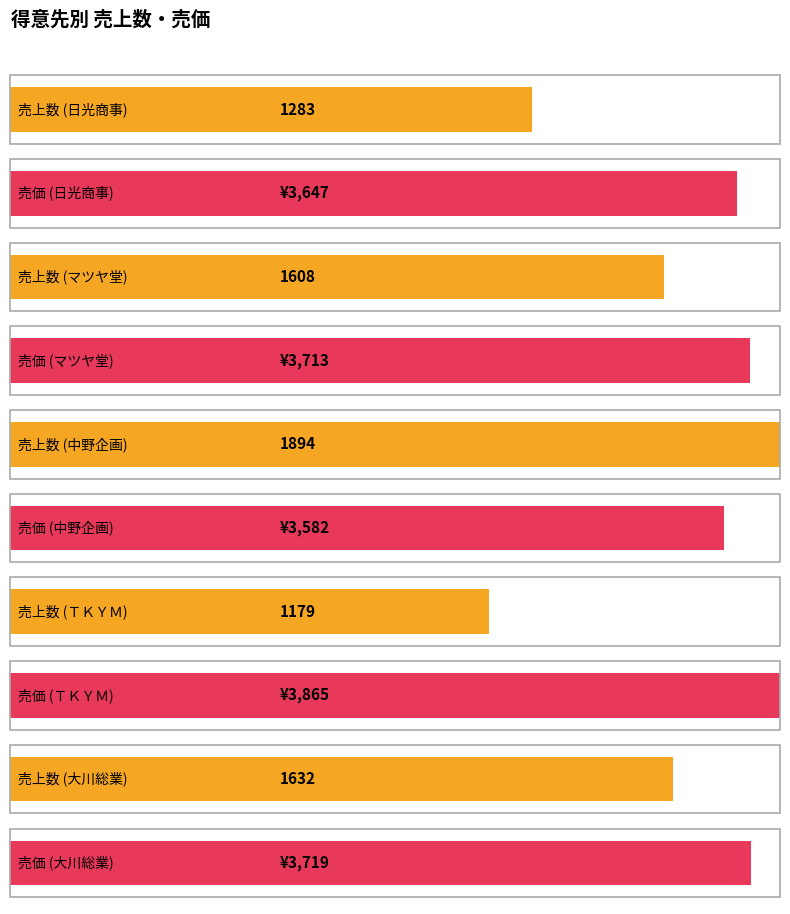

List the series in order of their overall mean, lowest first.

売上数, 売価